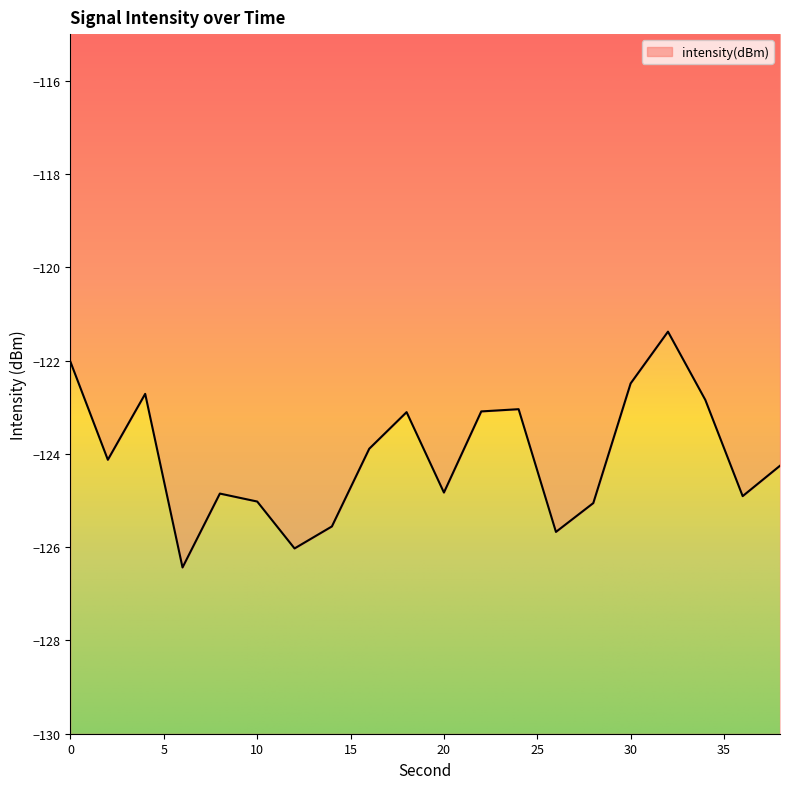

At which category does the chart reach its minimum across all series?

6